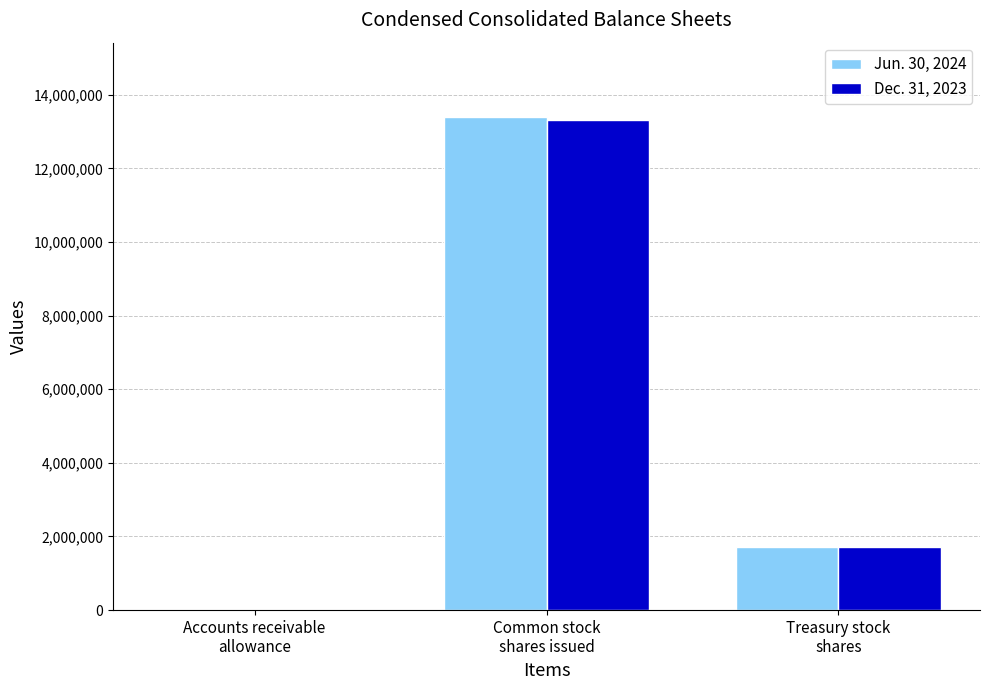

What is the maximum value shown in the chart?

13404540